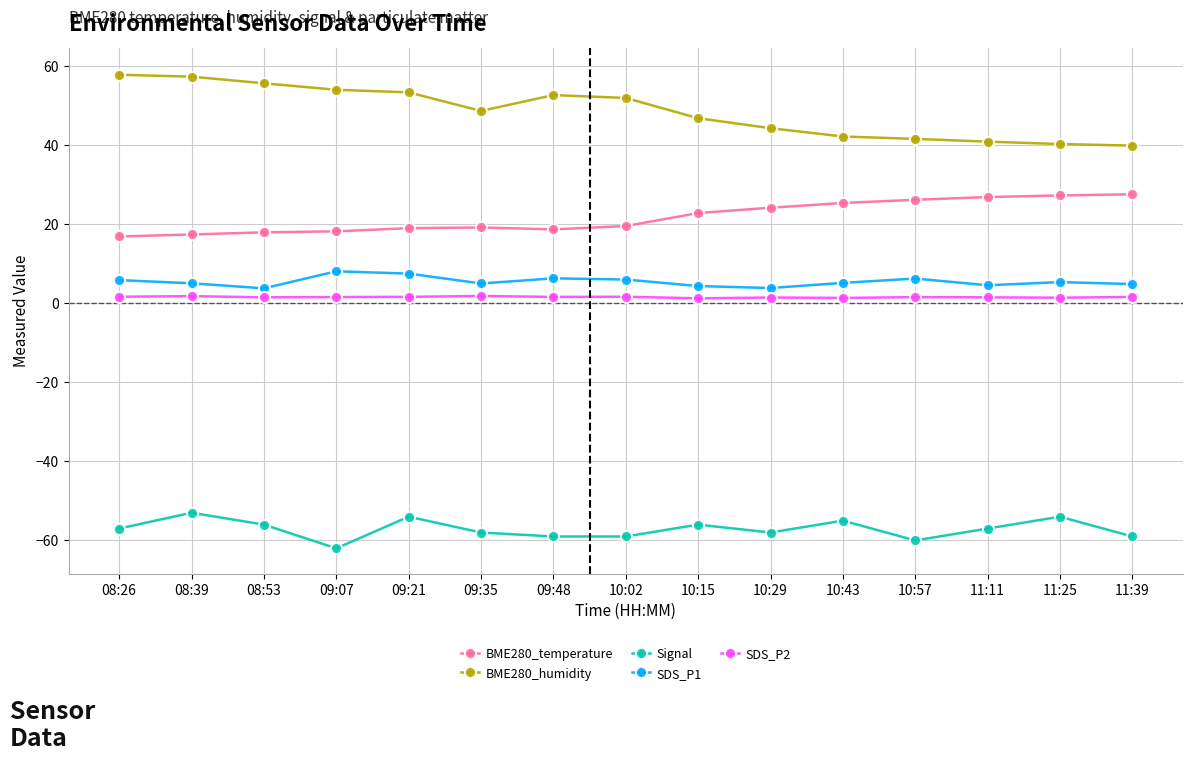

Between 10:02 and 11:39, which is larger?

11:39